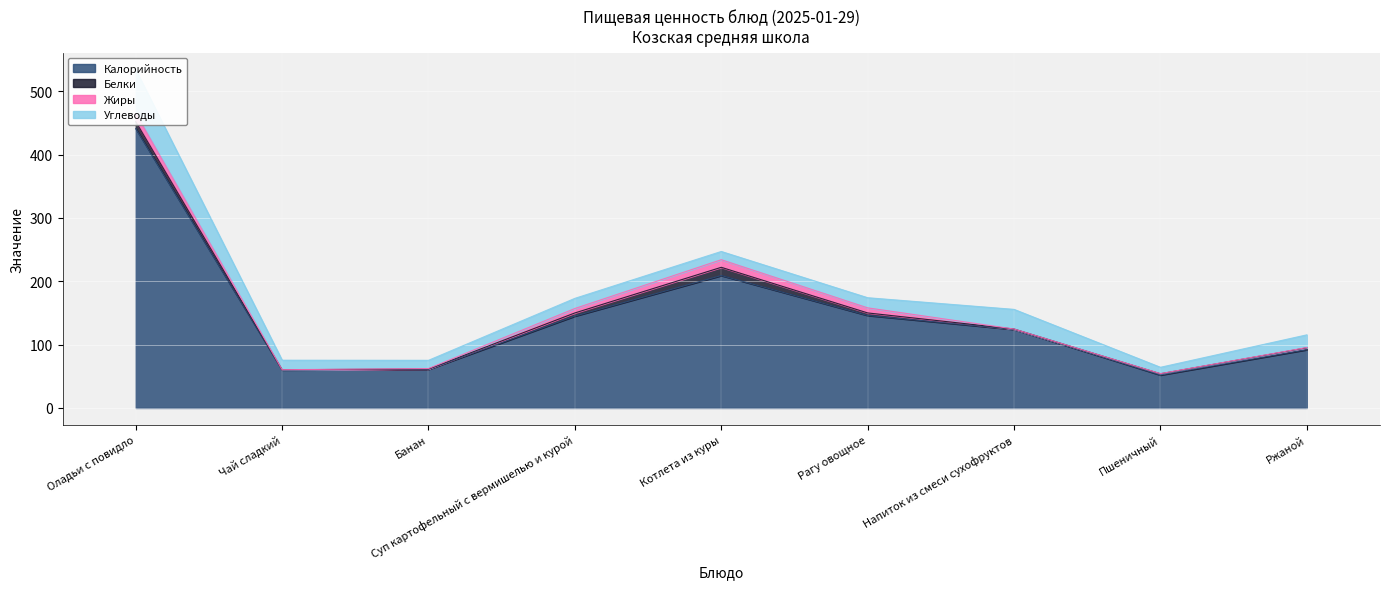

True or false: Калорийность has a value of 114.3 at Котлета из куры.

False